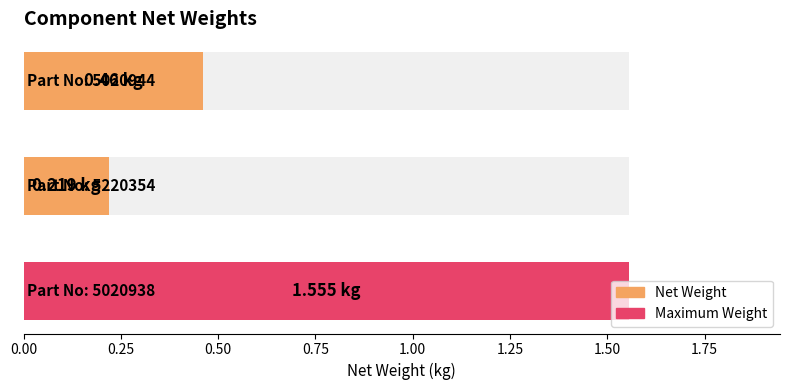

Read the value at 0.25.

0.2